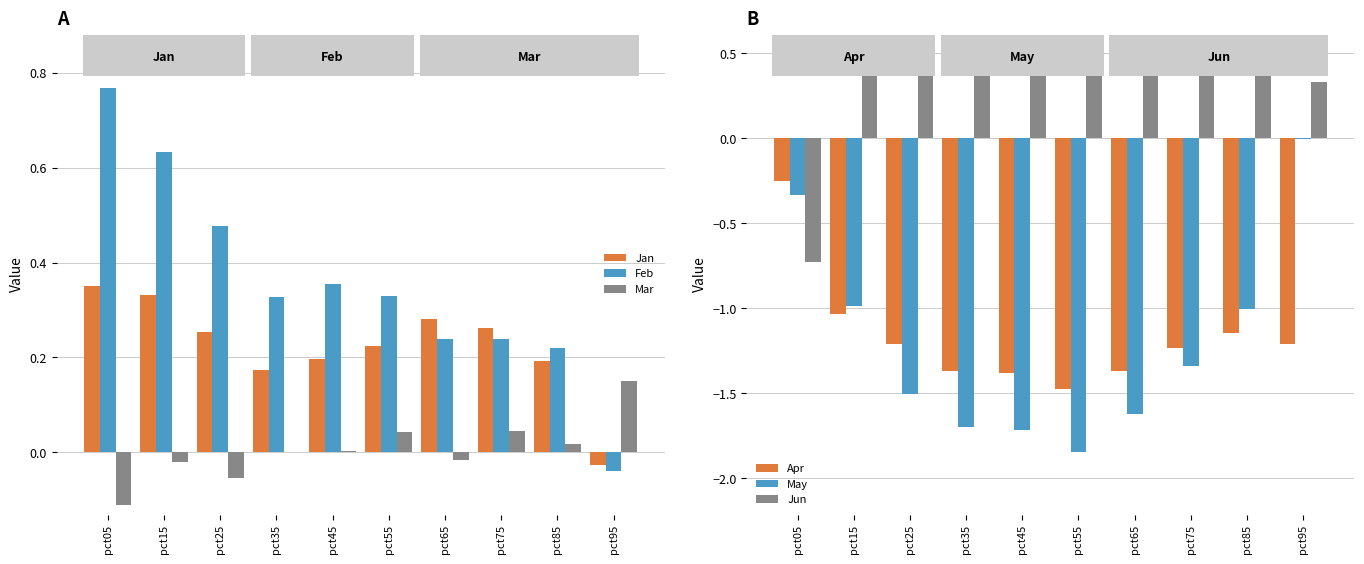

Which series has the largest range (max minus min)?

May